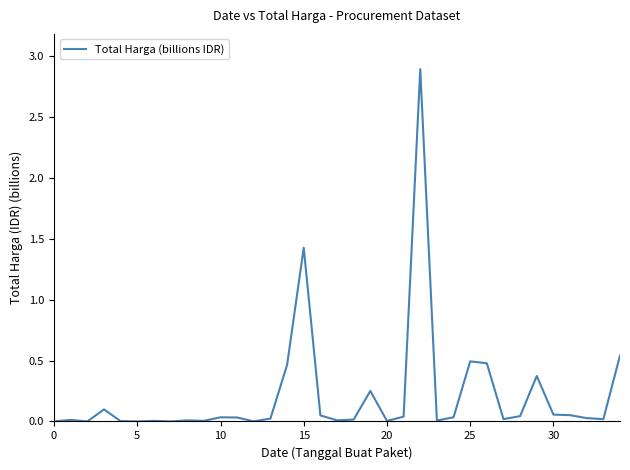

What is the maximum value shown in the chart?

2.9